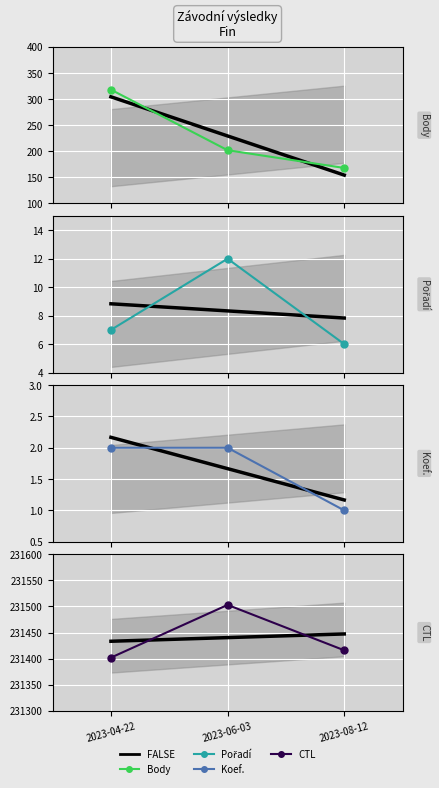

Reading right to left, list all the values displayed in this chart.

FALSE: 2023-08-12=231447.3	2023-06-03=231440.3	2023-04-22=231433.3
Body: 2023-08-12=168.0	2023-06-03=202.0	2023-04-22=318.0
Pořadí: 2023-08-12=6.0	2023-06-03=12.0	2023-04-22=7.0
Koef.: 2023-08-12=1.0	2023-06-03=2.0	2023-04-22=2.0
CTL: 2023-08-12=231416.0	2023-06-03=231503.0	2023-04-22=231402.0